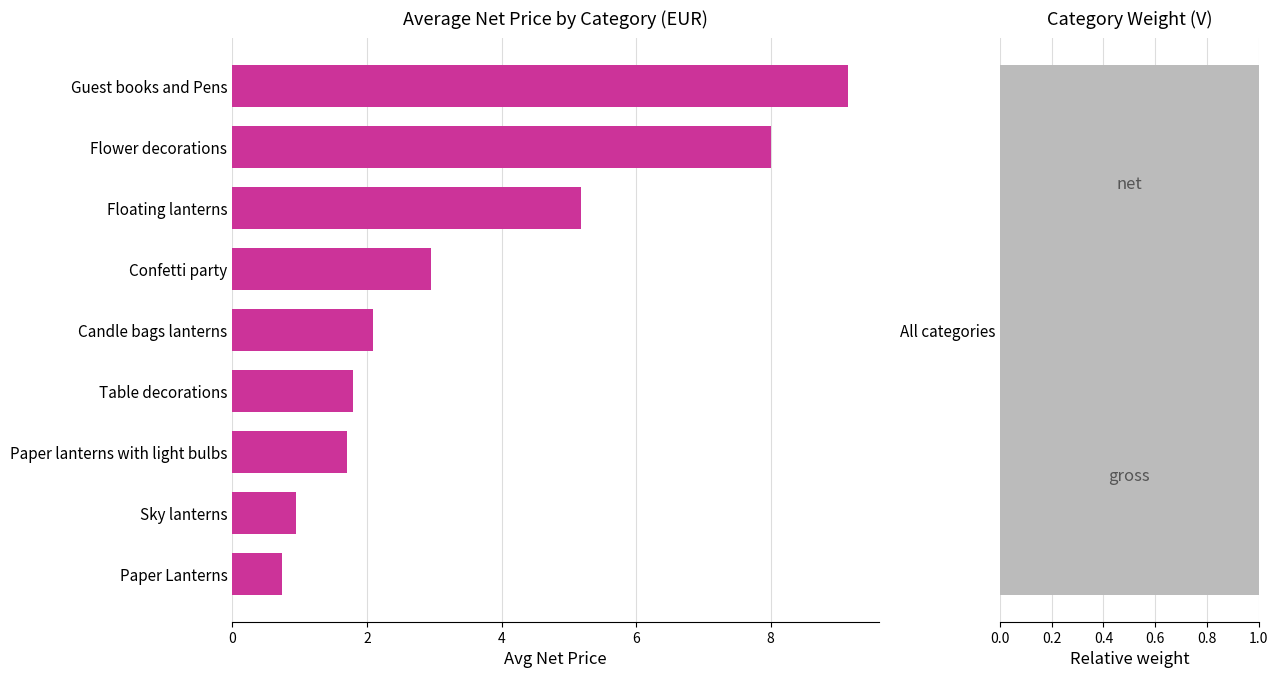

What is the minimum value shown in the chart?

0.7